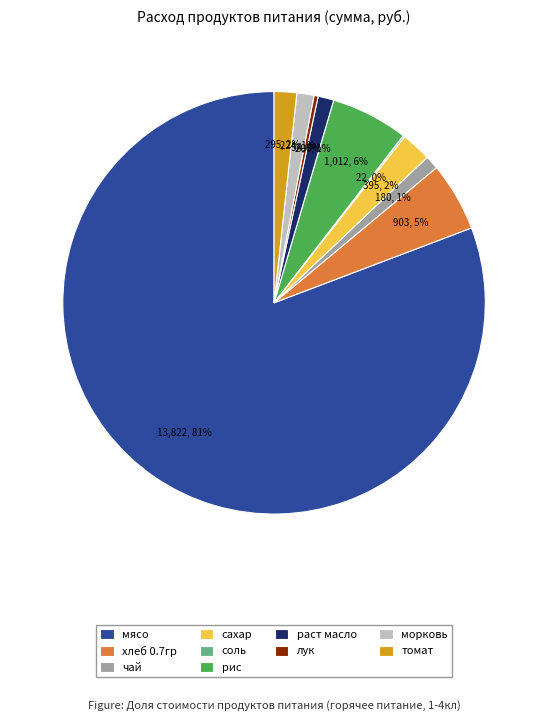

To the nearest percent, what portion does рис represent?

6%